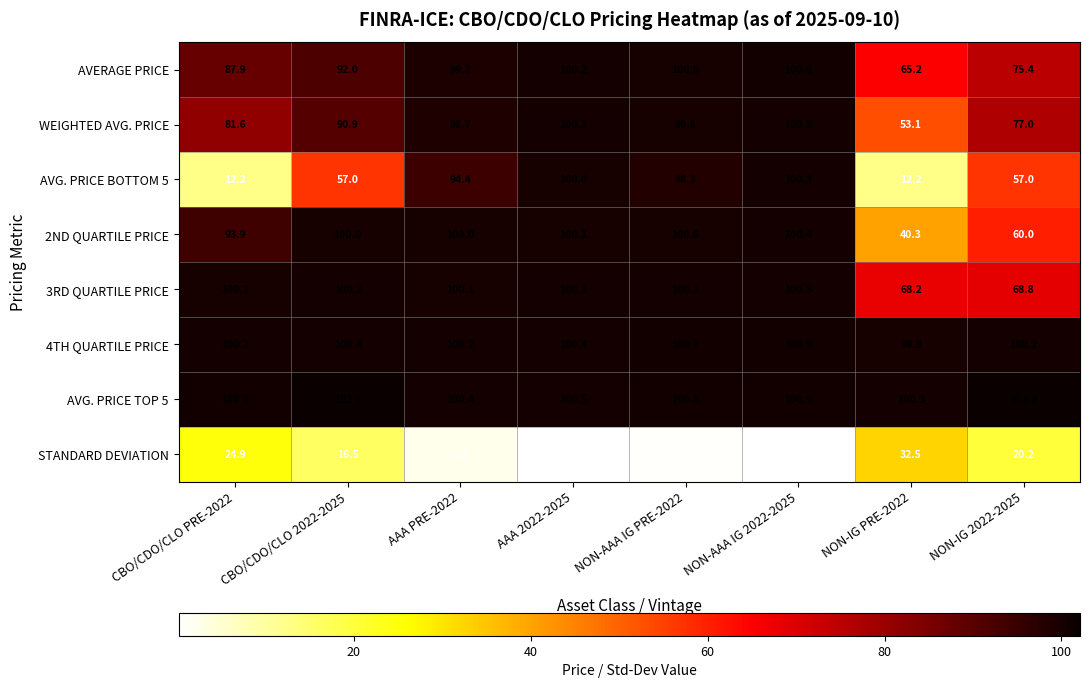

At which category does the chart reach its minimum across all series?

AAA 2022-2025